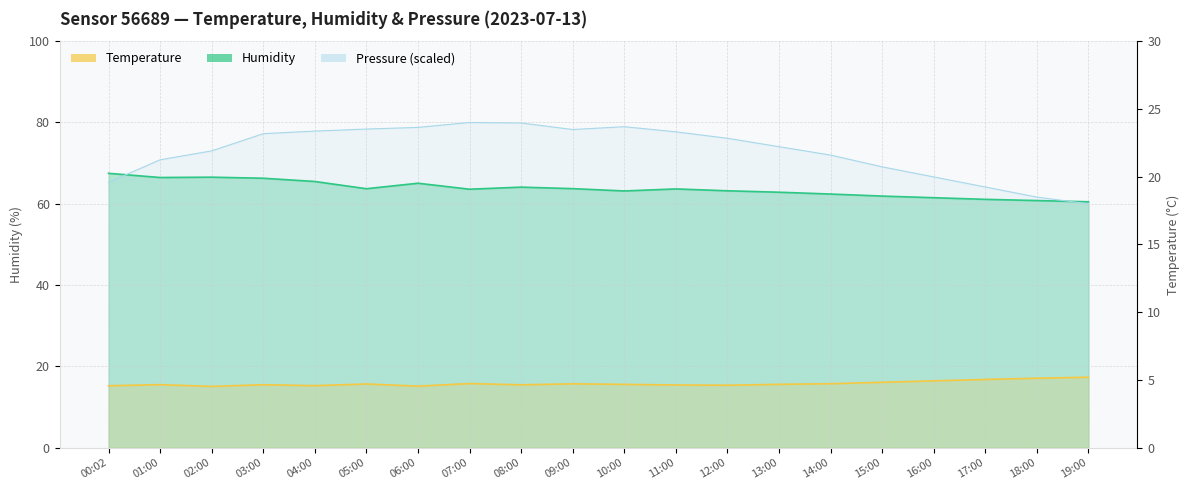

What is the spread (max minus min) of values at 04:00?

62.6